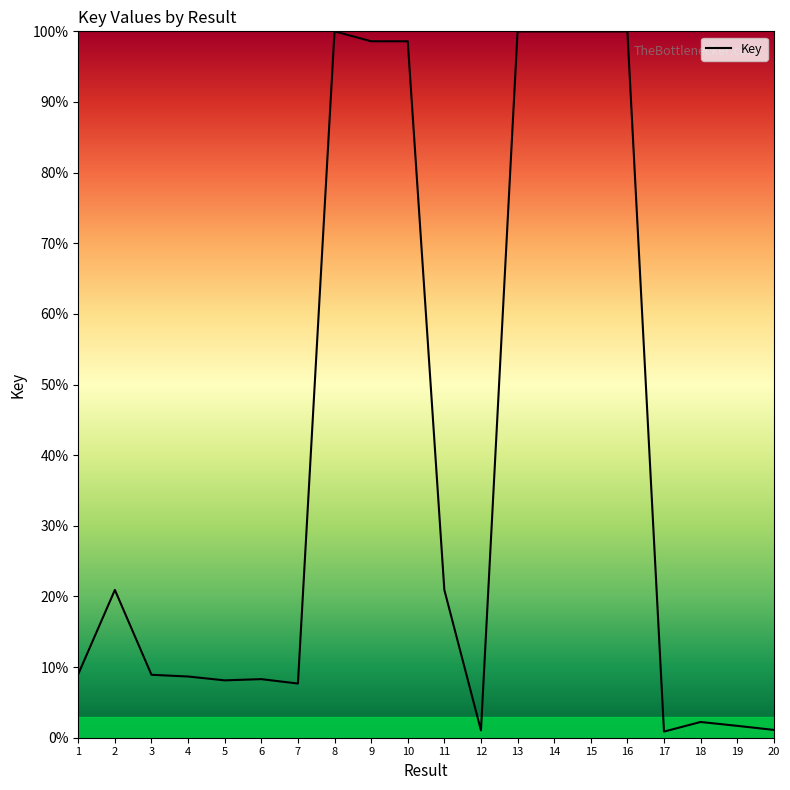

What is the greatest value displayed?

100.0